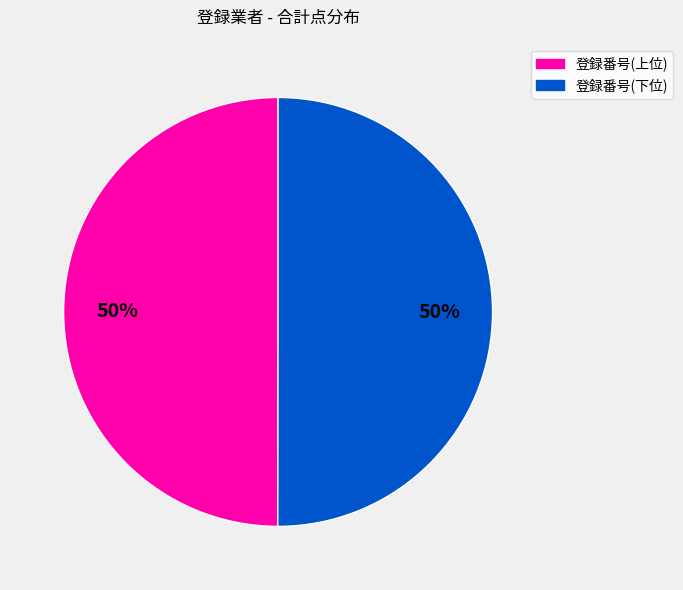

To the nearest percent, what is the average slice percentage?

50%